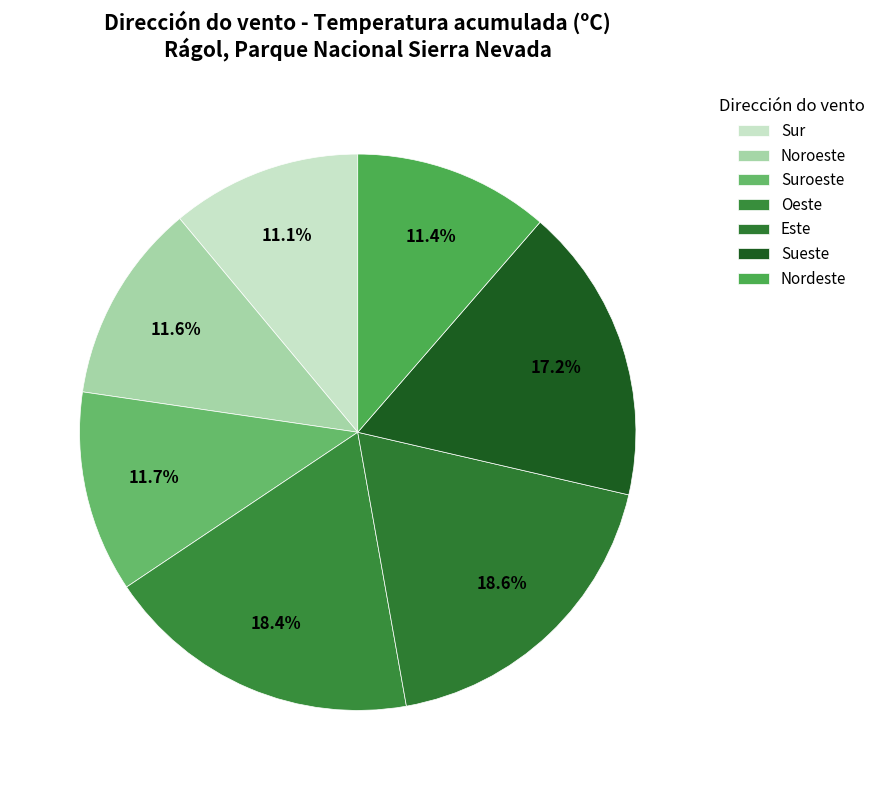

Which has a higher value, Oeste or Suroeste?

Oeste